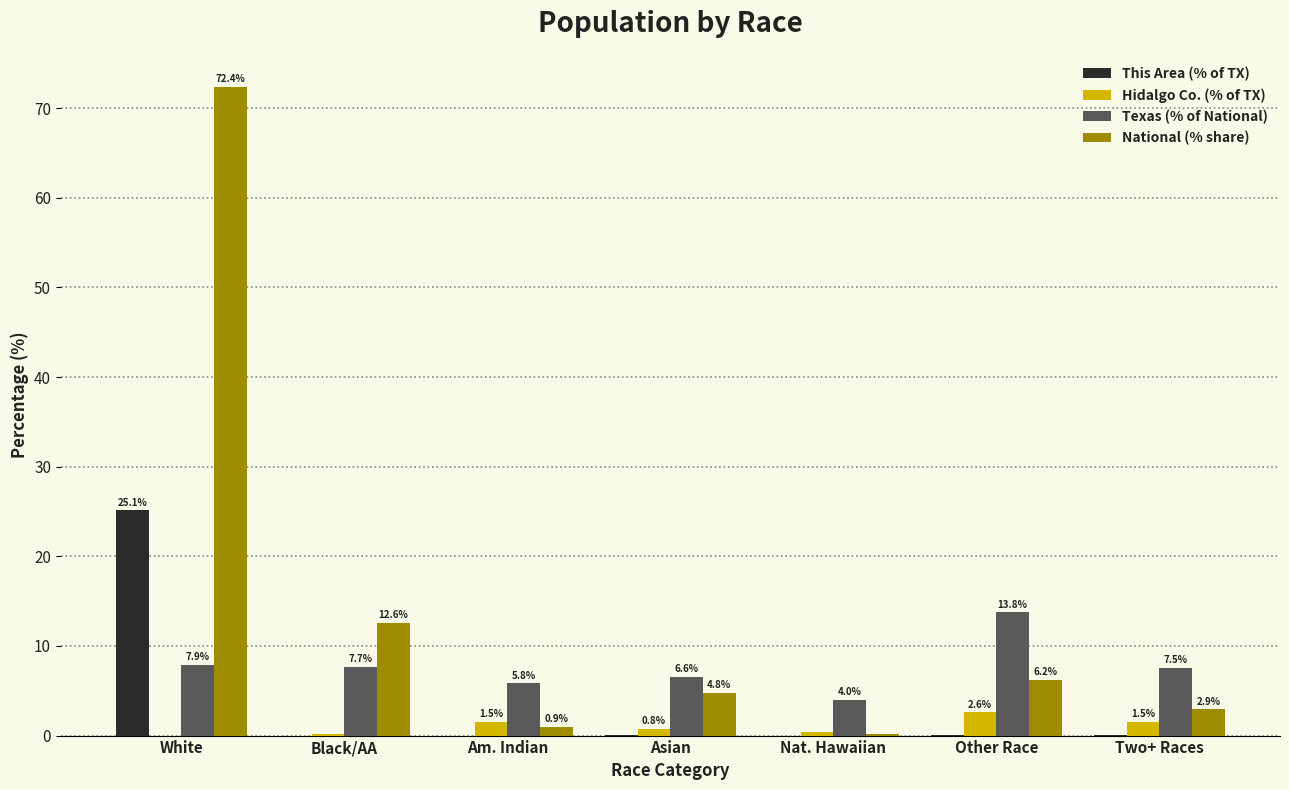

How many values in the Texas (% of National) series exceed 7?

4